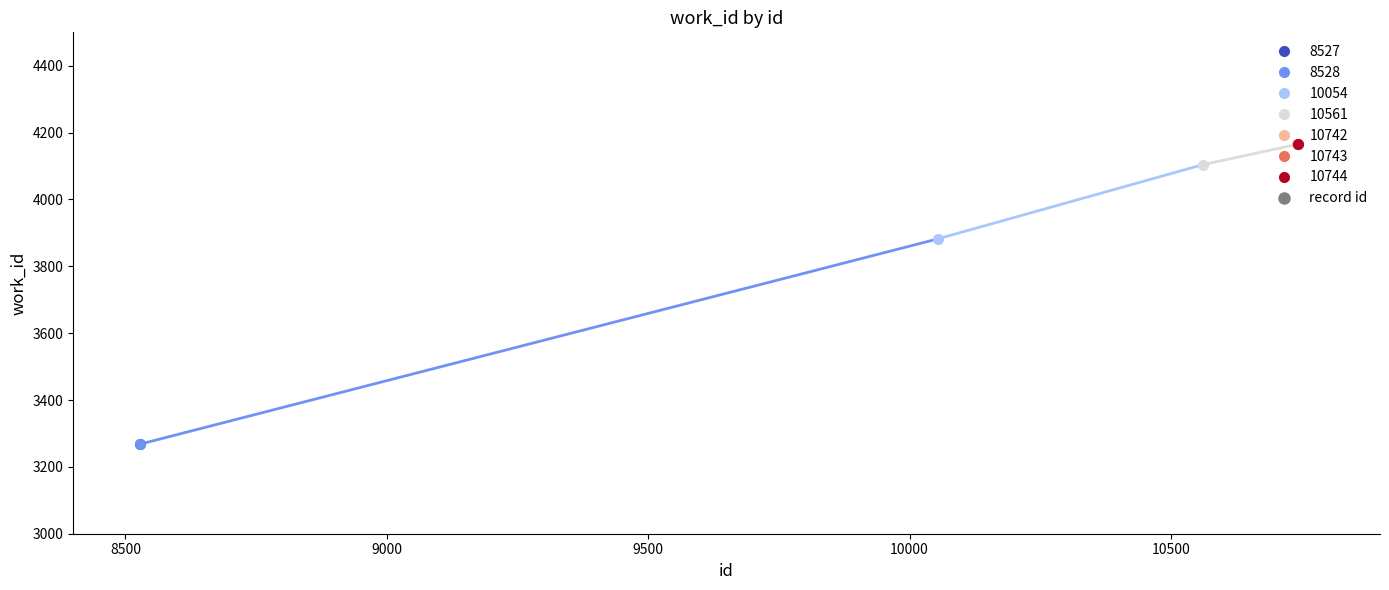

What is the approximate value at 10054, to the nearest 50?

3900